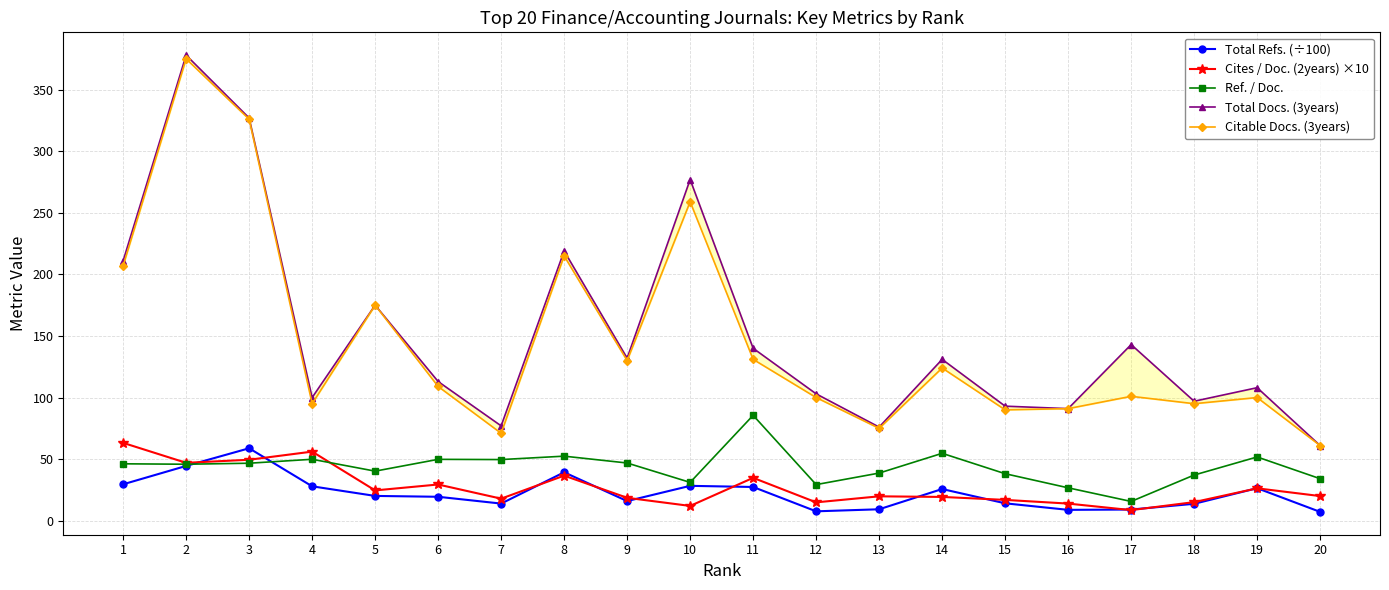

What is the approximate value of Cites / Doc. (2years) ×10 at 15?

16.9